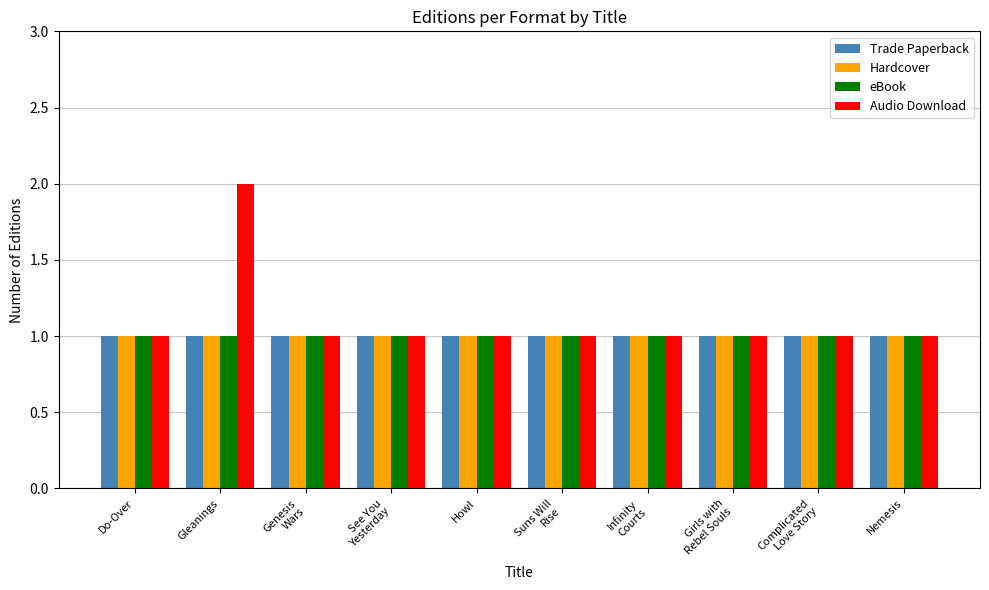

What is the total value across all series at Howl?

4